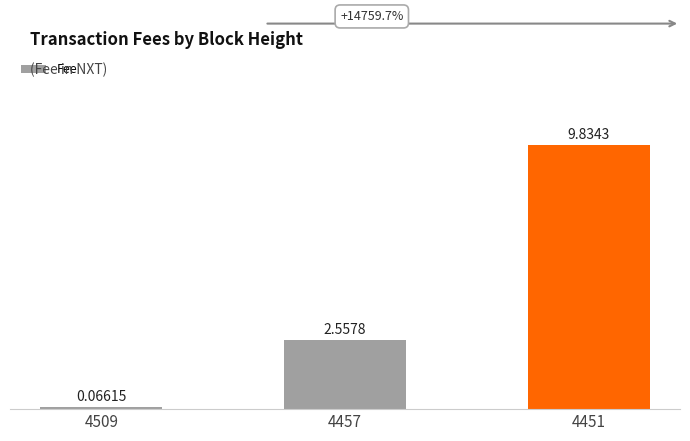

List the labels in order of value, smallest first.

4509, 4457, 4451